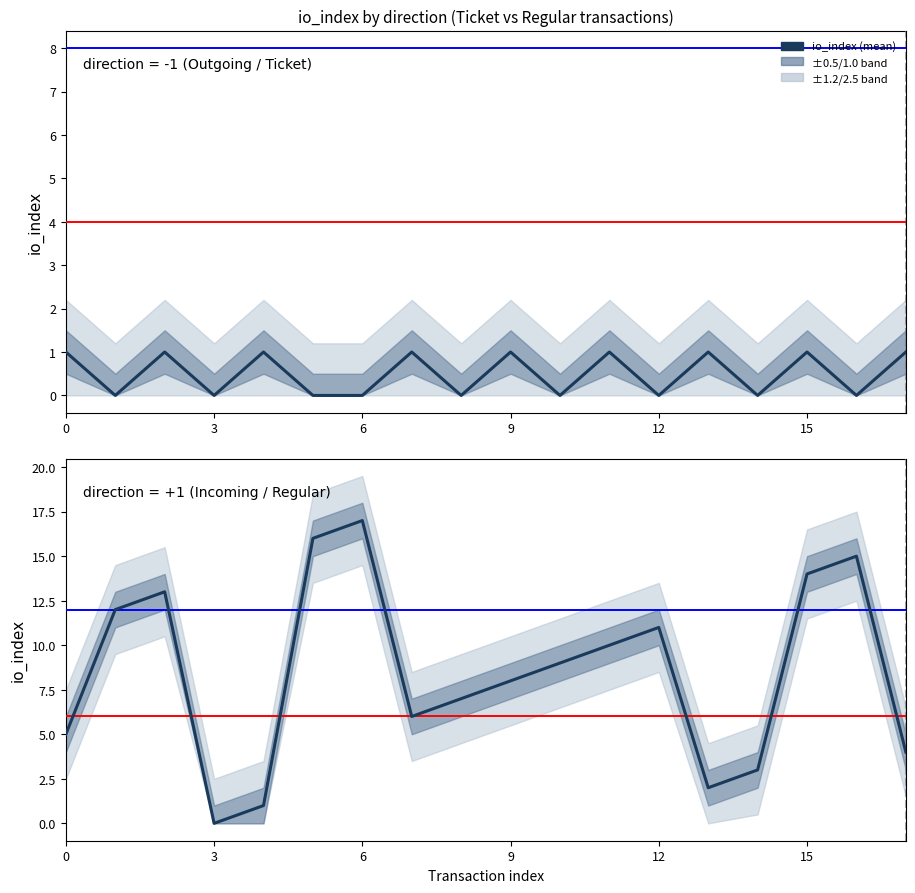

Read the io_index_out value at 13.

1